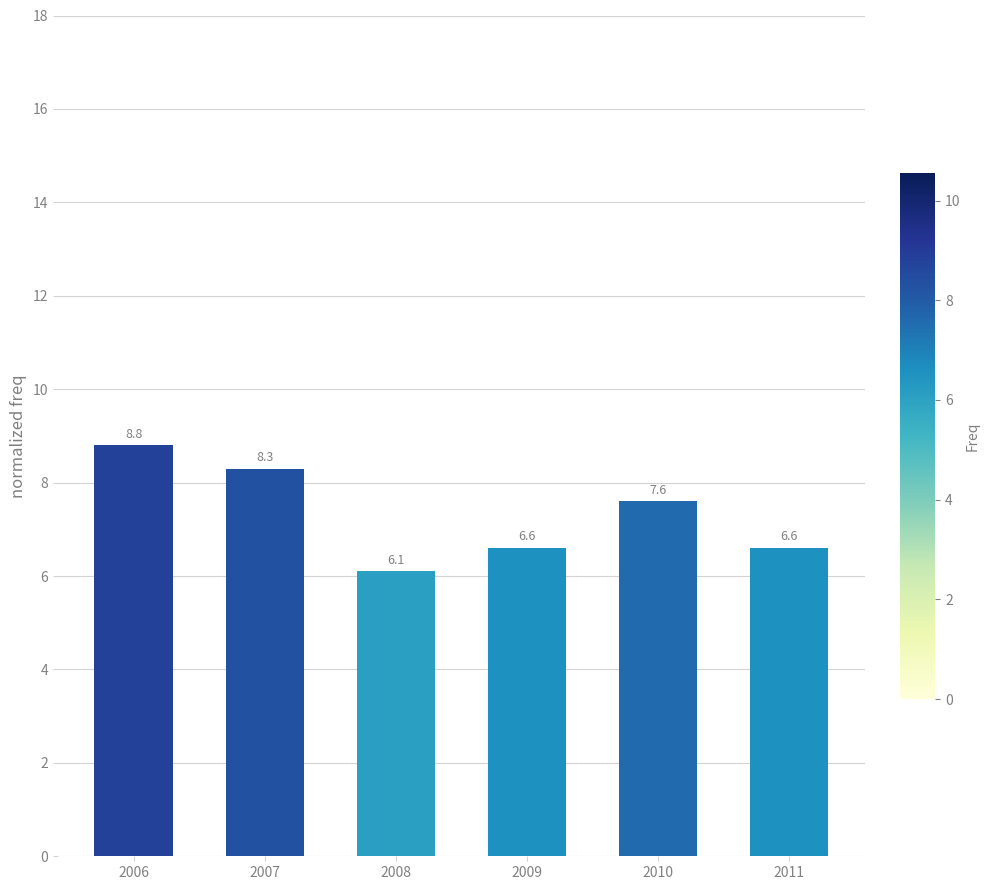

What is the smallest value displayed?

6.1